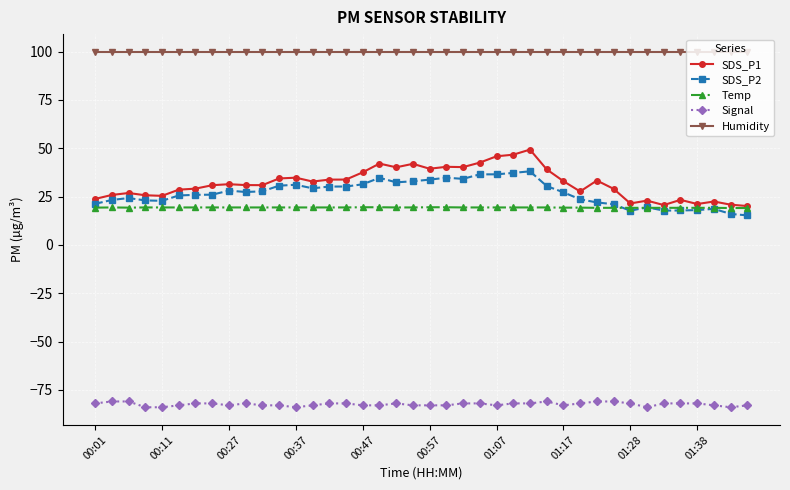

What is the value of the SDS_P2 point at the 16th from the left?

30.2